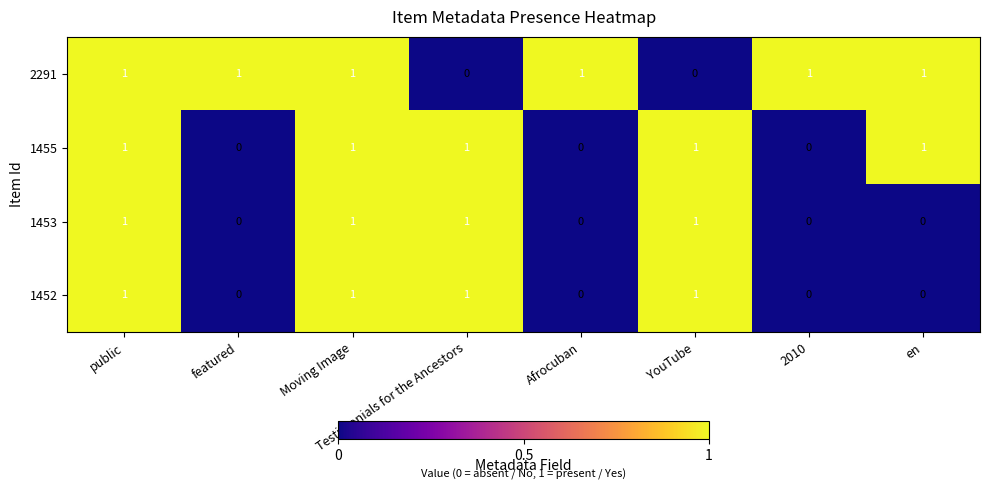

What is the difference between the highest and lowest values at en?

1